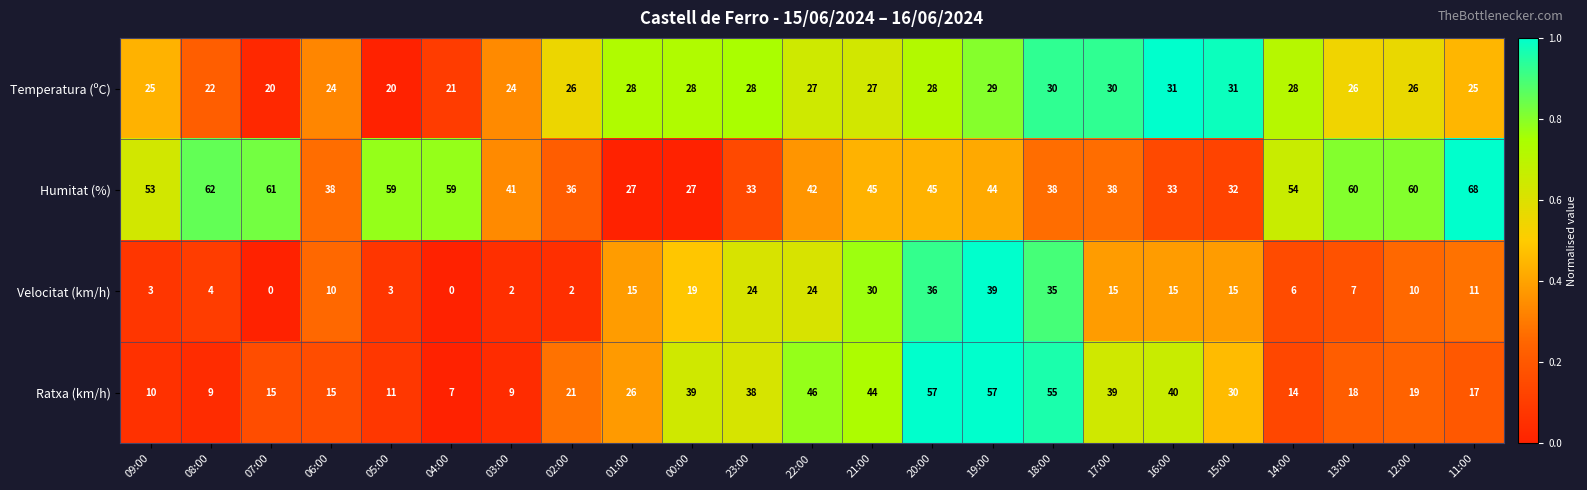

What is the difference between the Humitat (%) values at 15:00 and 02:00?

4